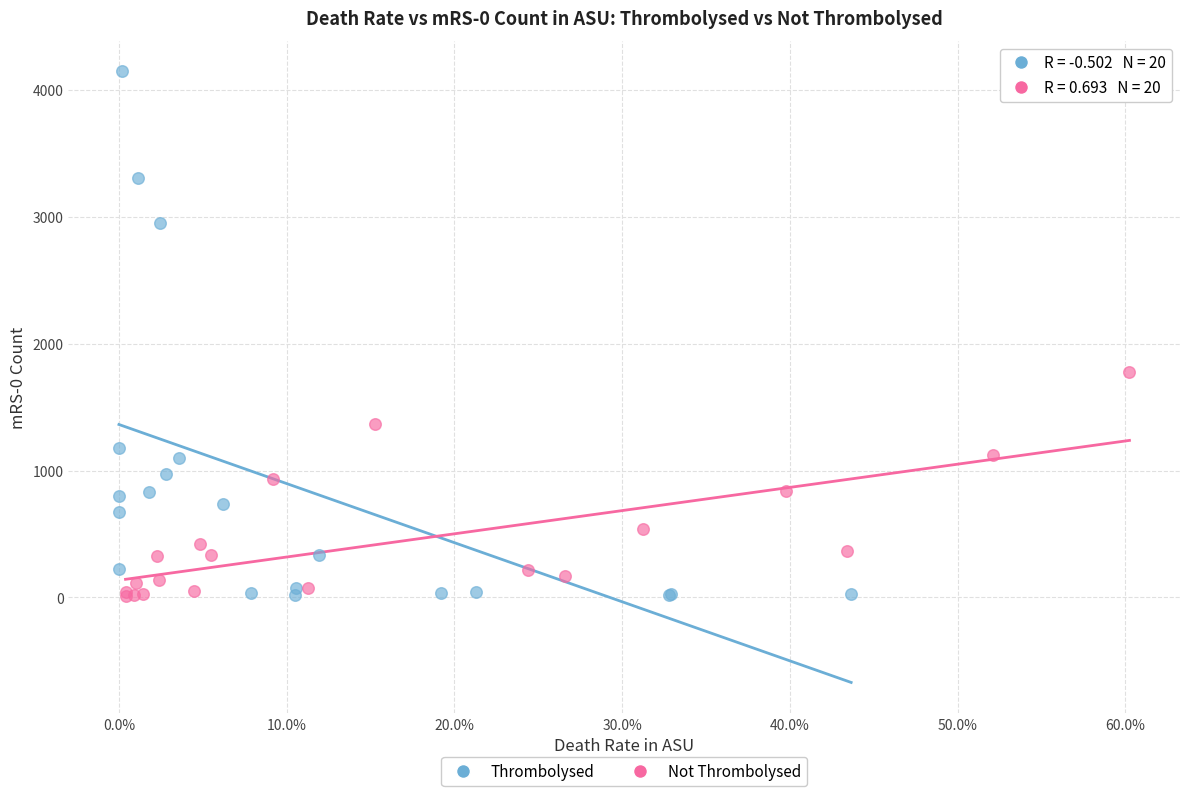

Which series has the largest Y range (max minus min)?

Thrombolysed